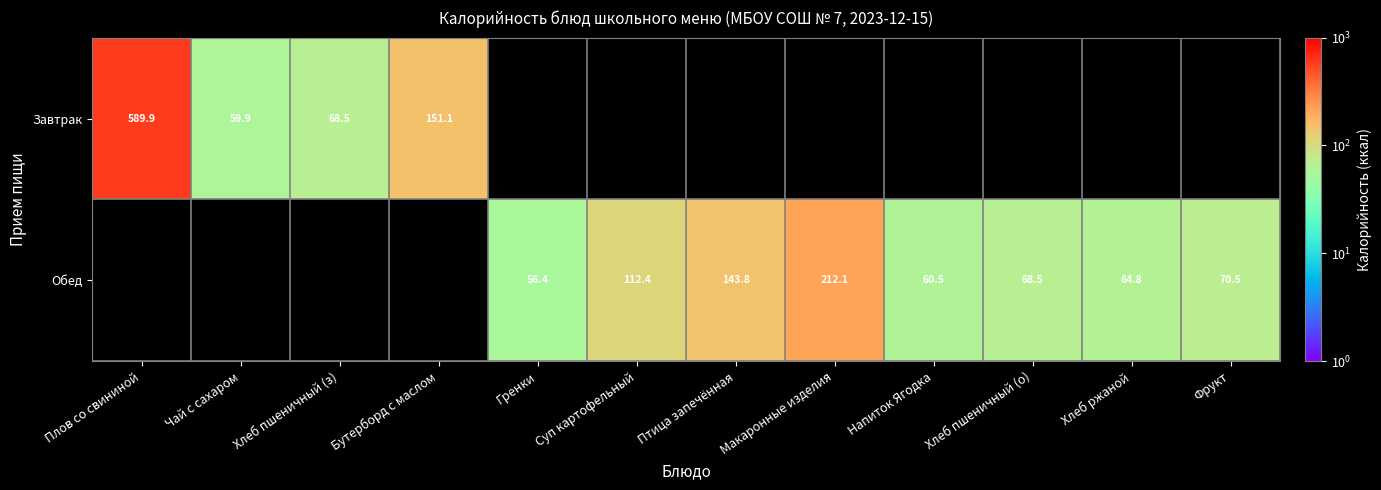

Is the value of Завтрак at Чай с сахаром greater than the value of Обед at Птица запечённая?

No